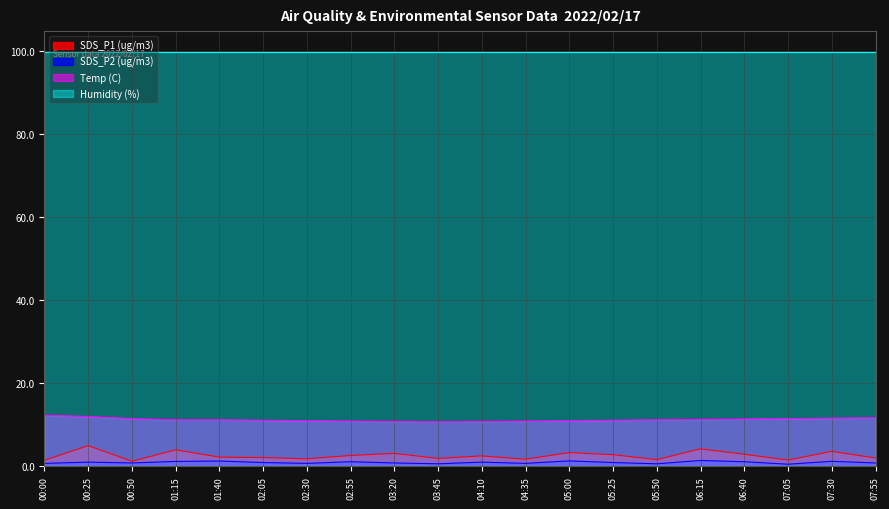

True or false: Humidity (%) and Temp (C) intersect in this chart.

False